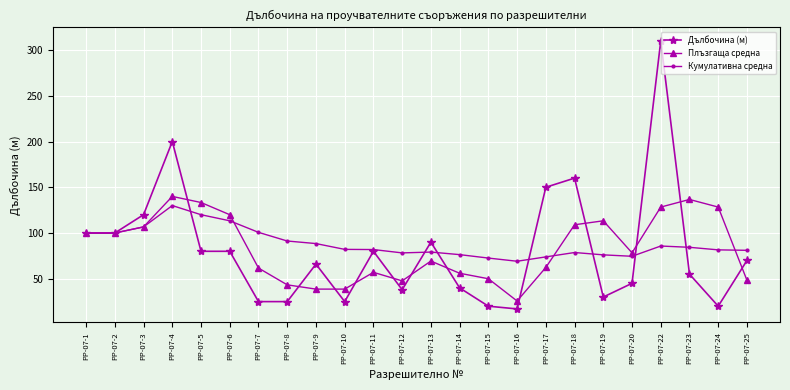

True or false: Плъзгаща средна has a value of 38.7 at РР-07-9.

True